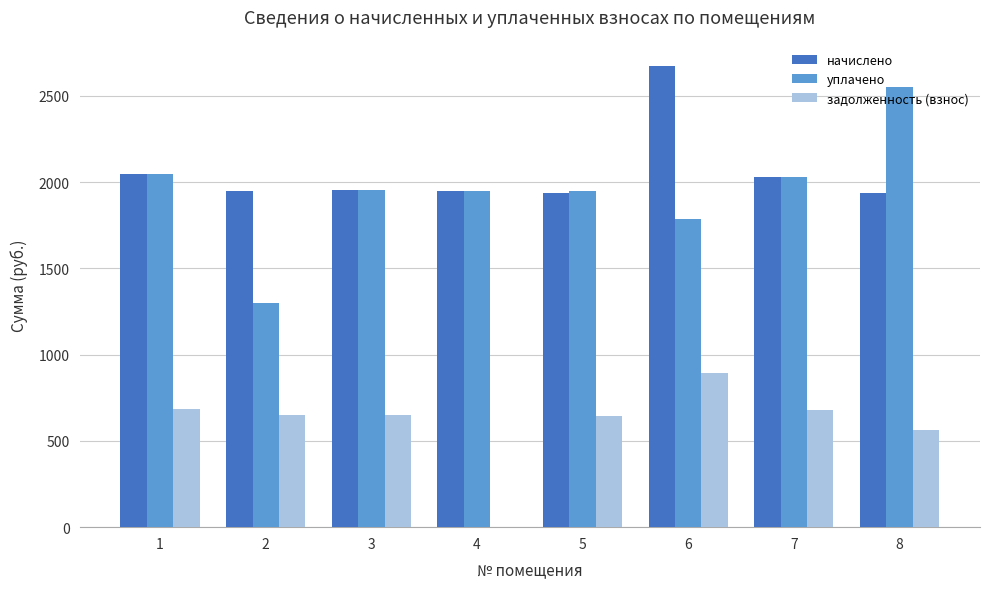

What is the highest value of the уплачено series?

2551.6